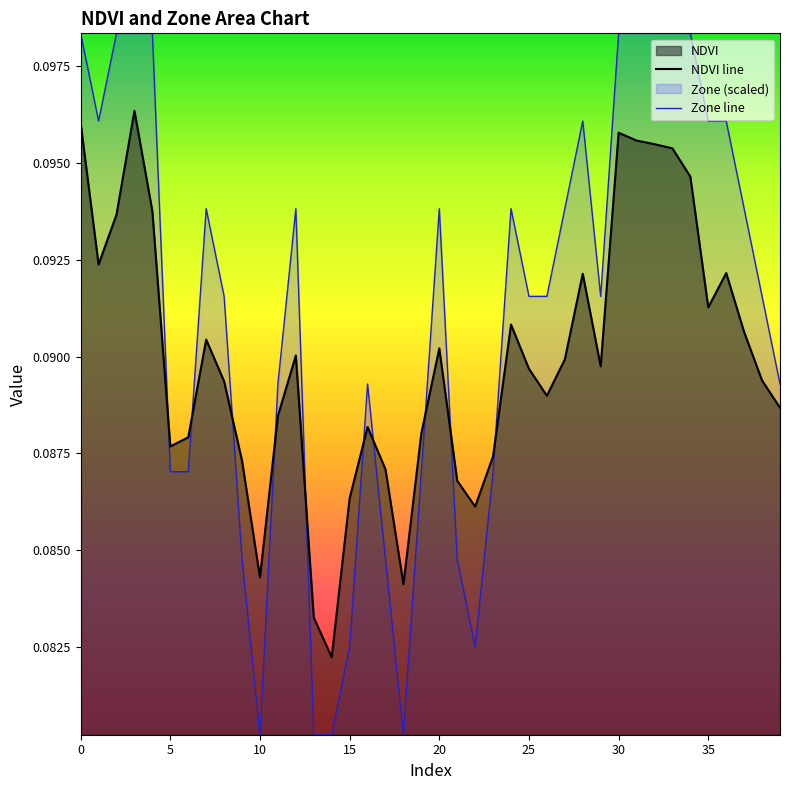

Where is NDVI line nearest to the value 0?

14